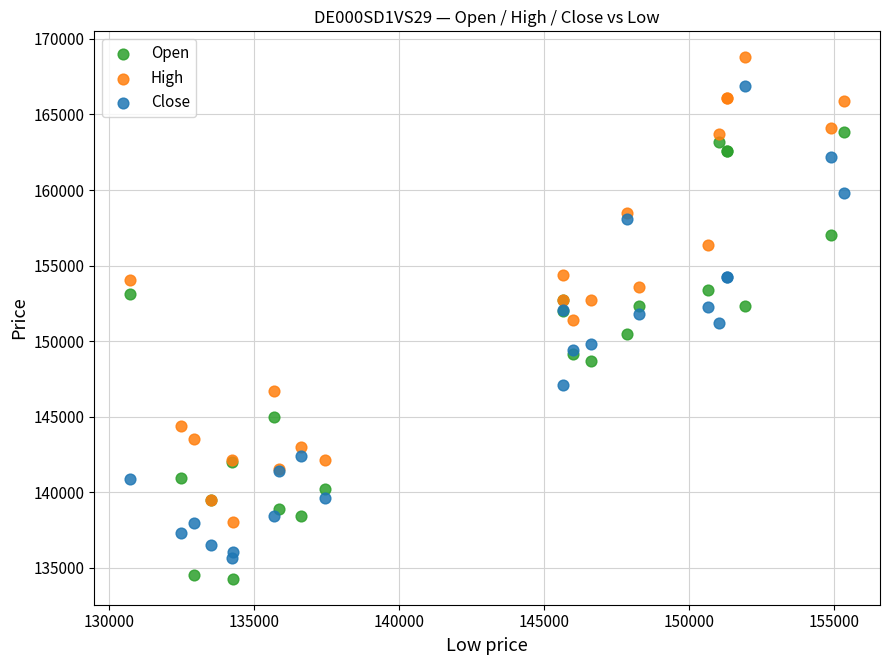

Which series reaches the maximum Y coordinate?

High